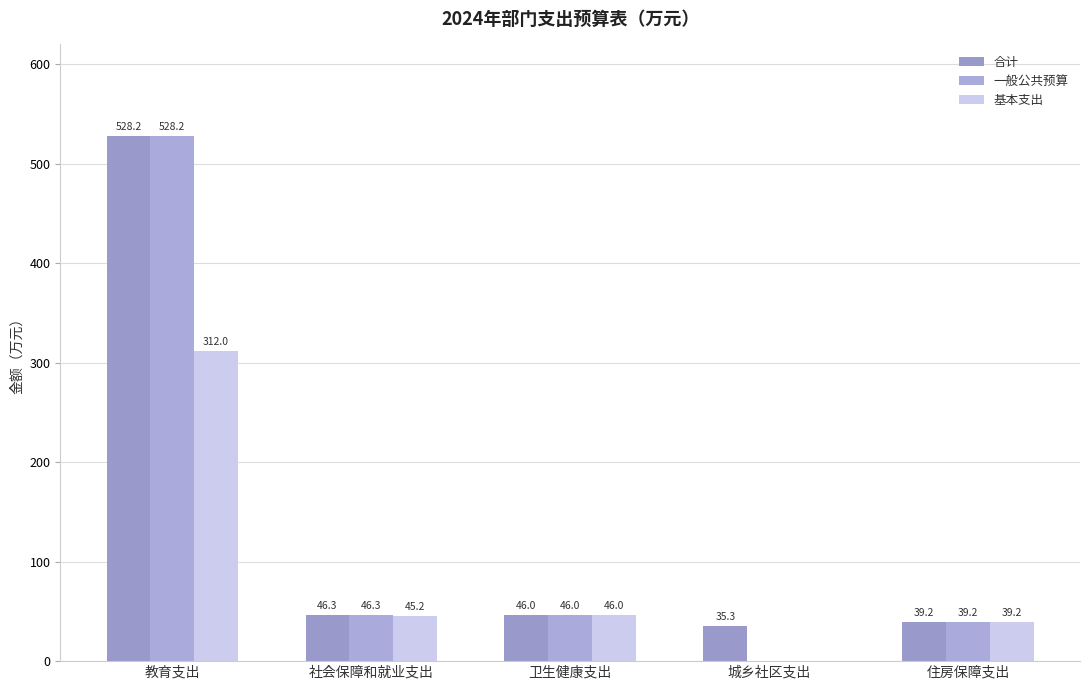

Are the bars grouped side by side (vs. stacked)?

Yes